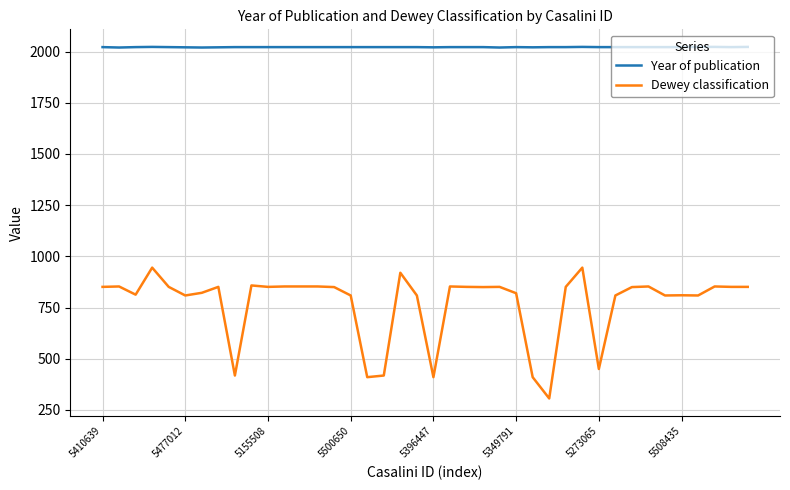

True or false: Dewey classification and Year of publication cross at least once.

False